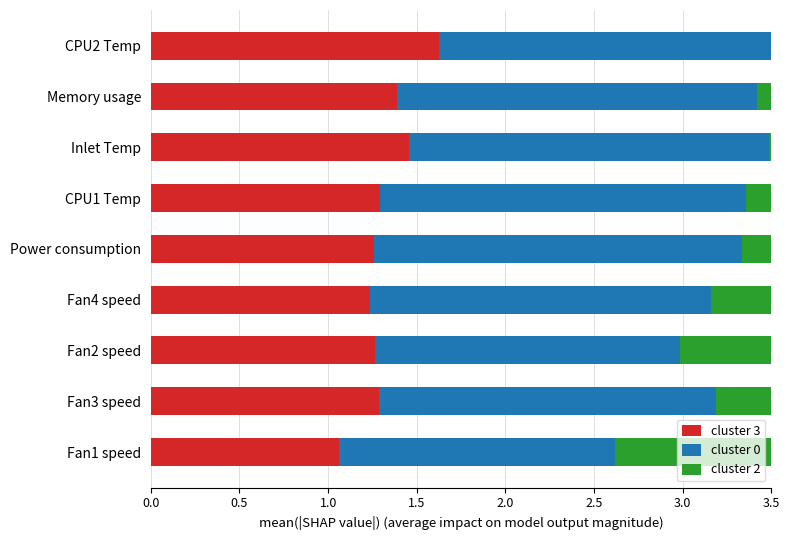

What is the difference between the maximum and minimum values in the cluster 2 series?

0.8